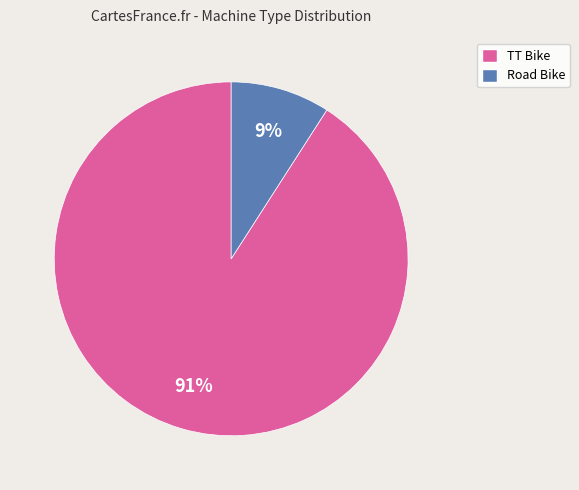

Does Road Bike represent more than half of the total?

No